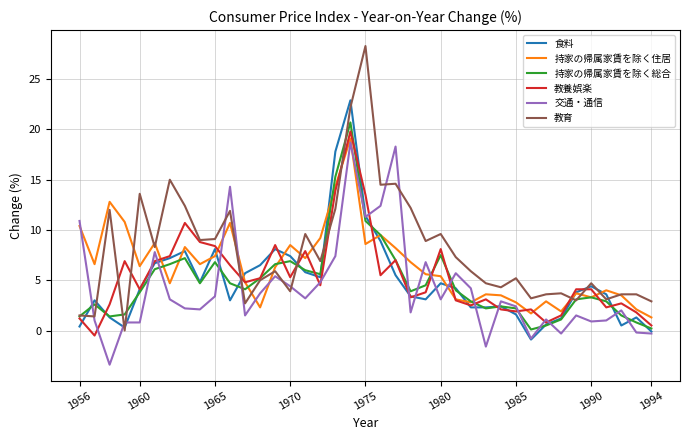

What are all the series names shown in the legend?

食料, 持家の帰属家賃を除く住居, 持家の帰属家賃を除く総合, 教養娯楽, 交通・通信, 教育